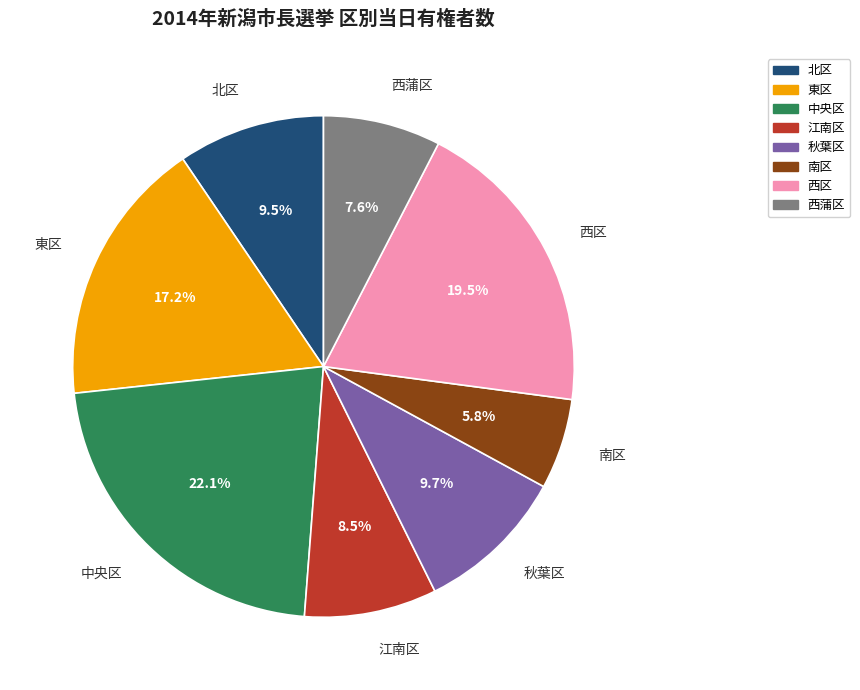

What percentage is NOT represented by 西蒲区?

92.4%